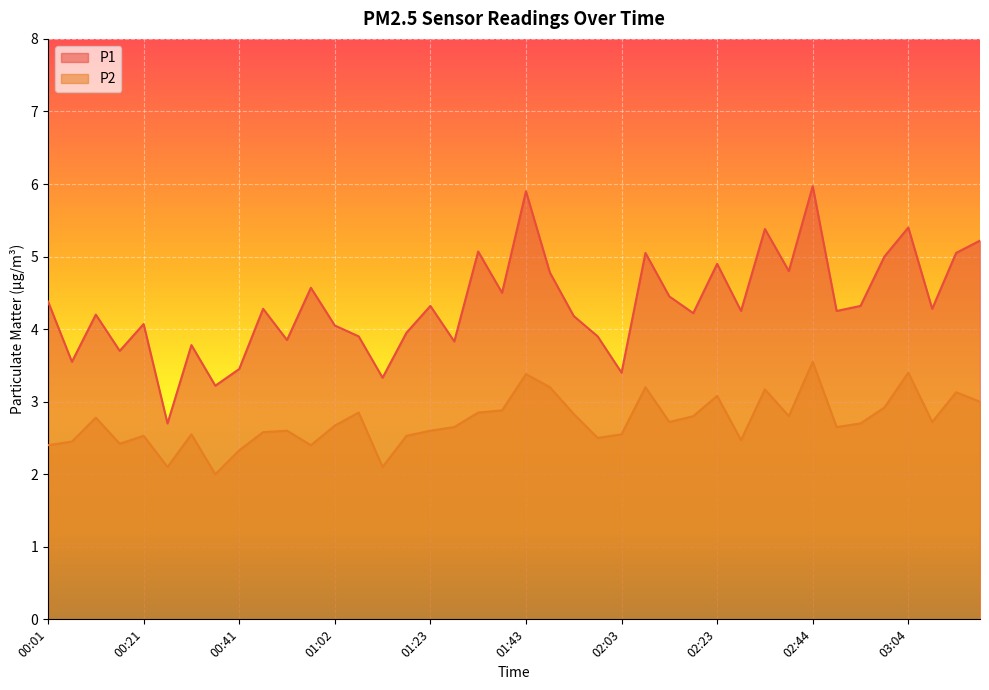

How many lines are shown in the chart?

2